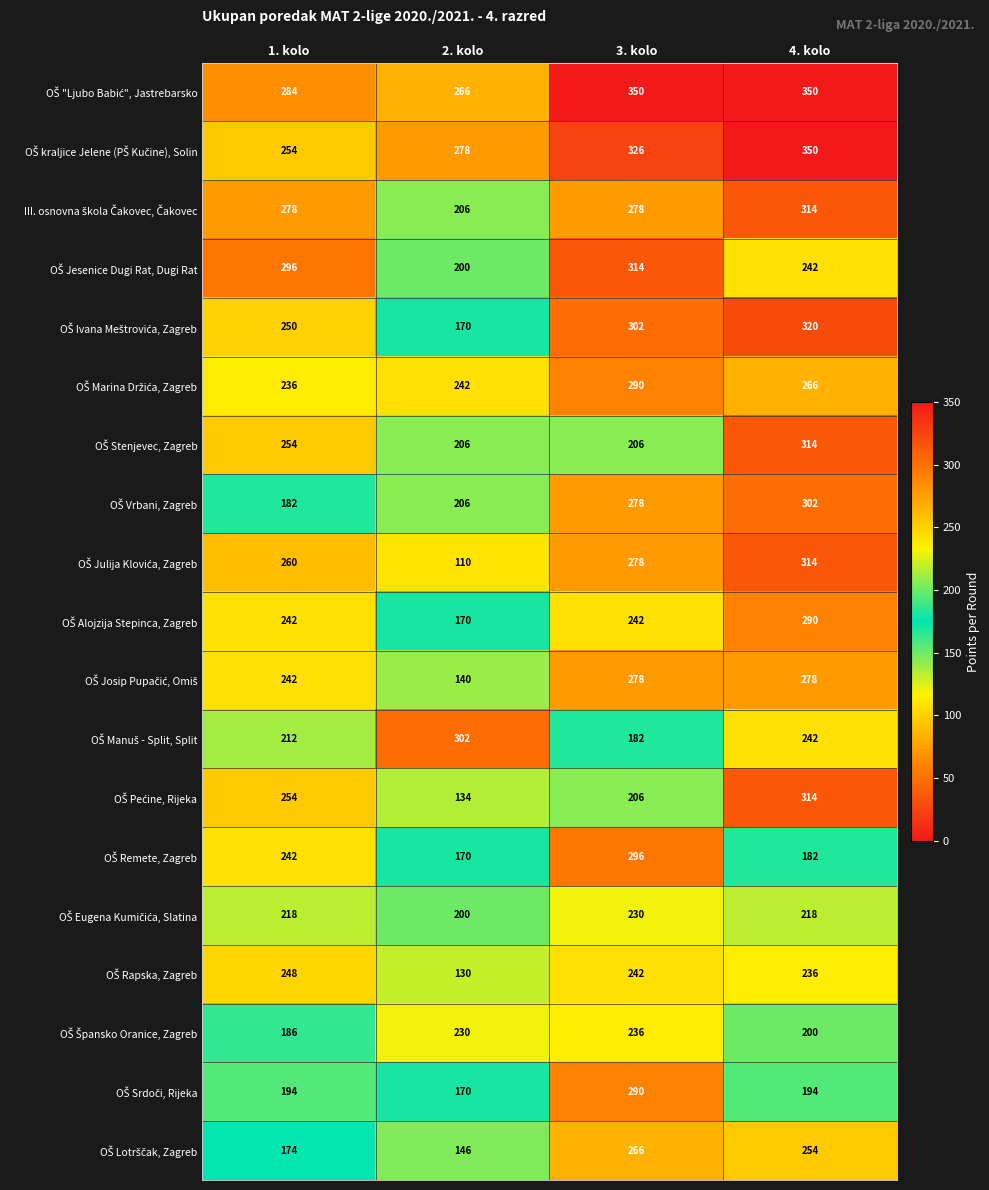

How many data points does each series have?

4